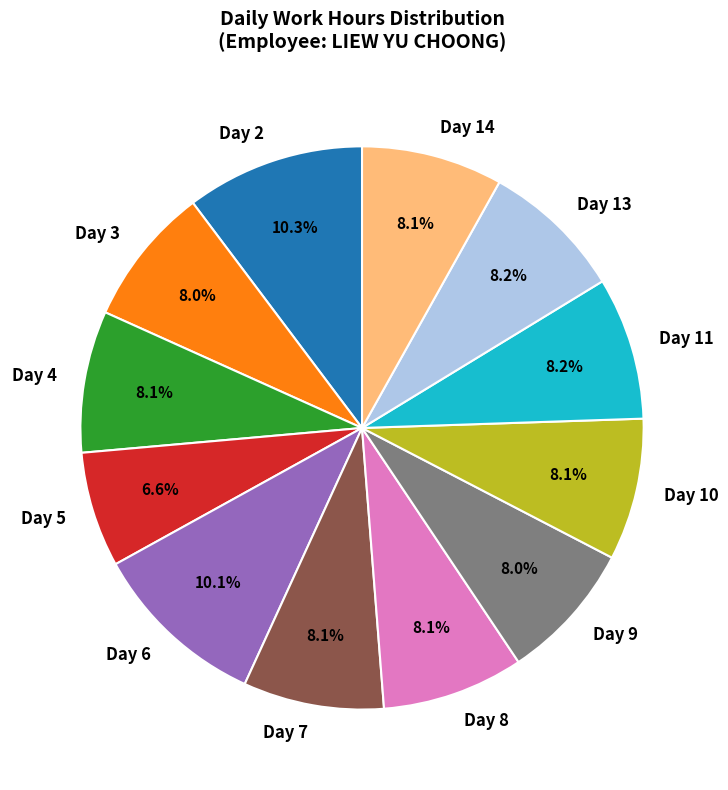

To the nearest percent, what is the difference between the largest and smallest slice percentages?

4%